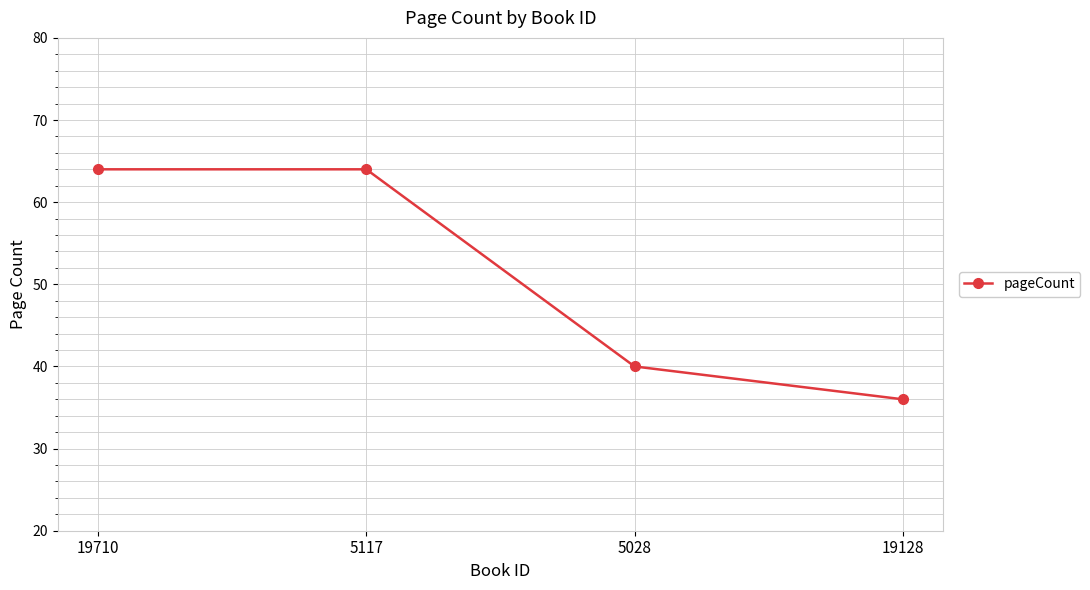

Reading left to right, extract all data points from this chart.

19710=64	5117=64	5028=40	19128=36